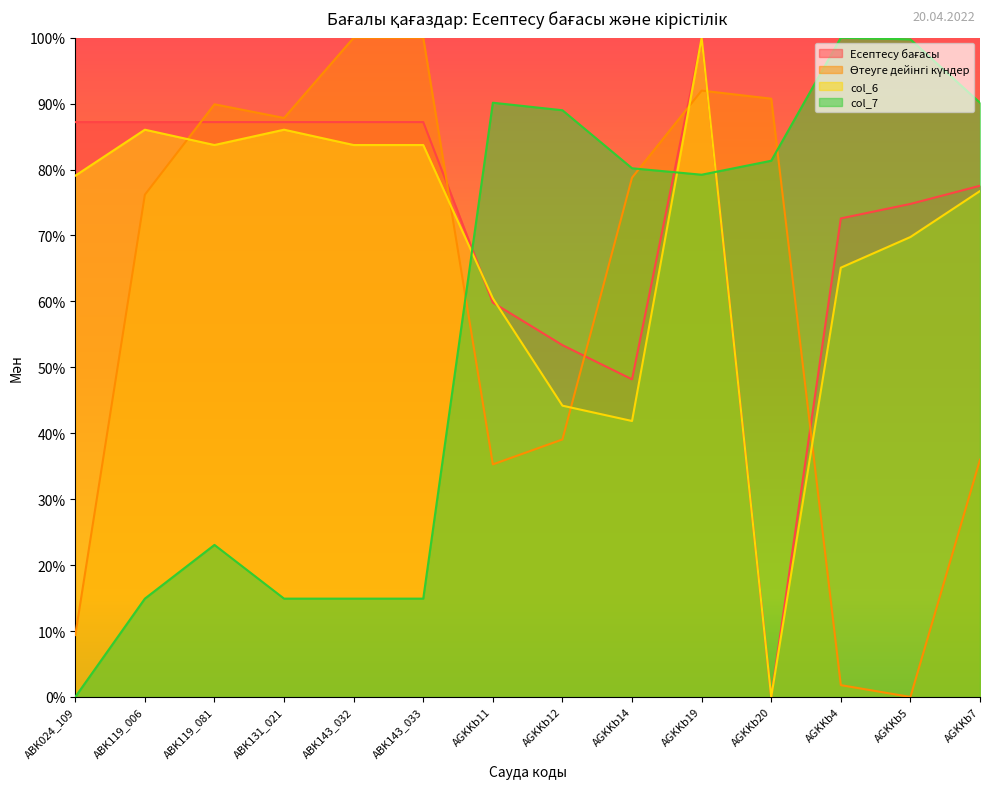

Between which two adjacent categories do col_6 and col_7 first intersect?

ABK143_033 and AGKKb11